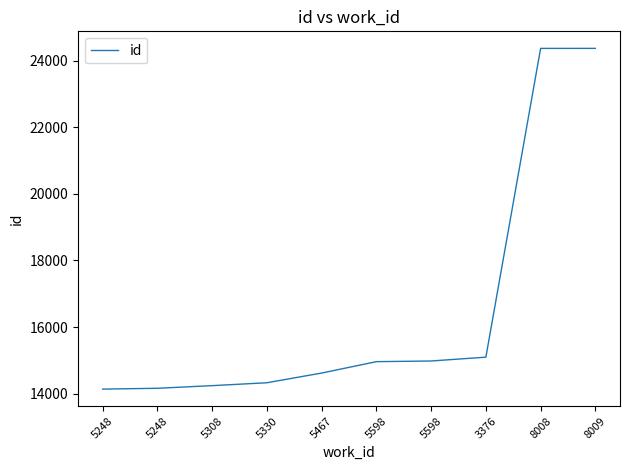

True or false: the data has more than 2 interior local peaks.

False